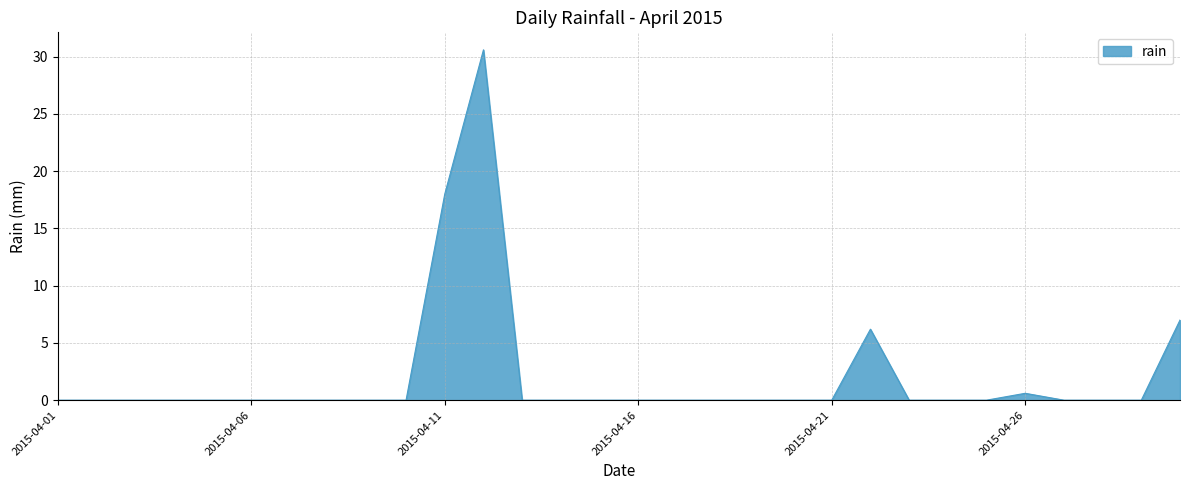

What is the maximum value shown in the chart?

30.6